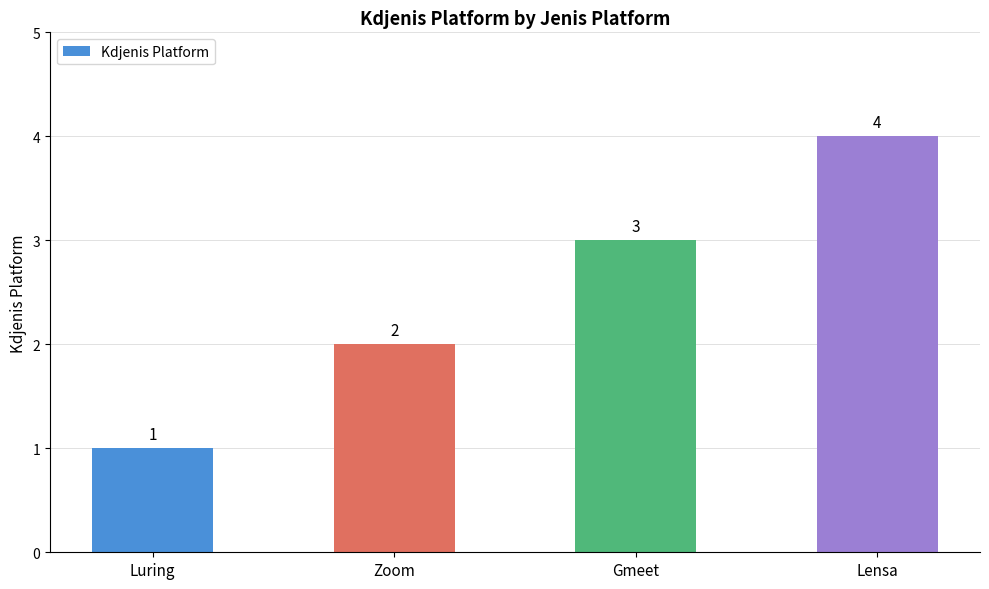

What is the smallest value displayed?

1